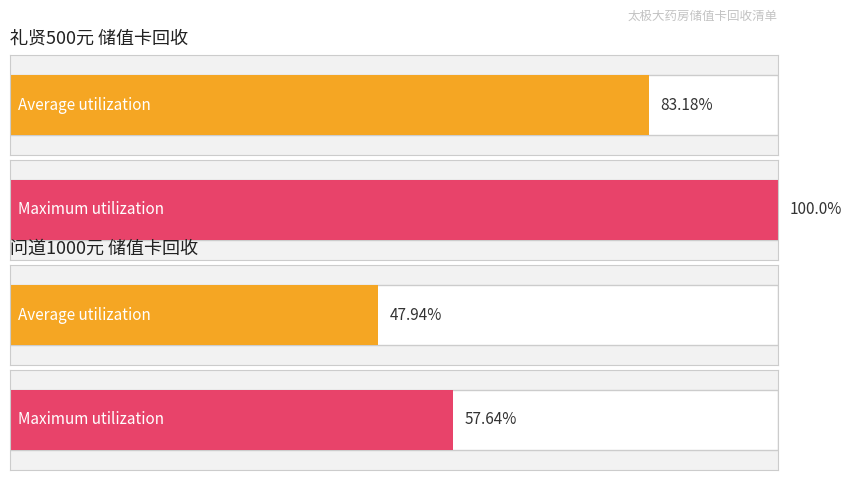

Does the chart contain any negative values?

No